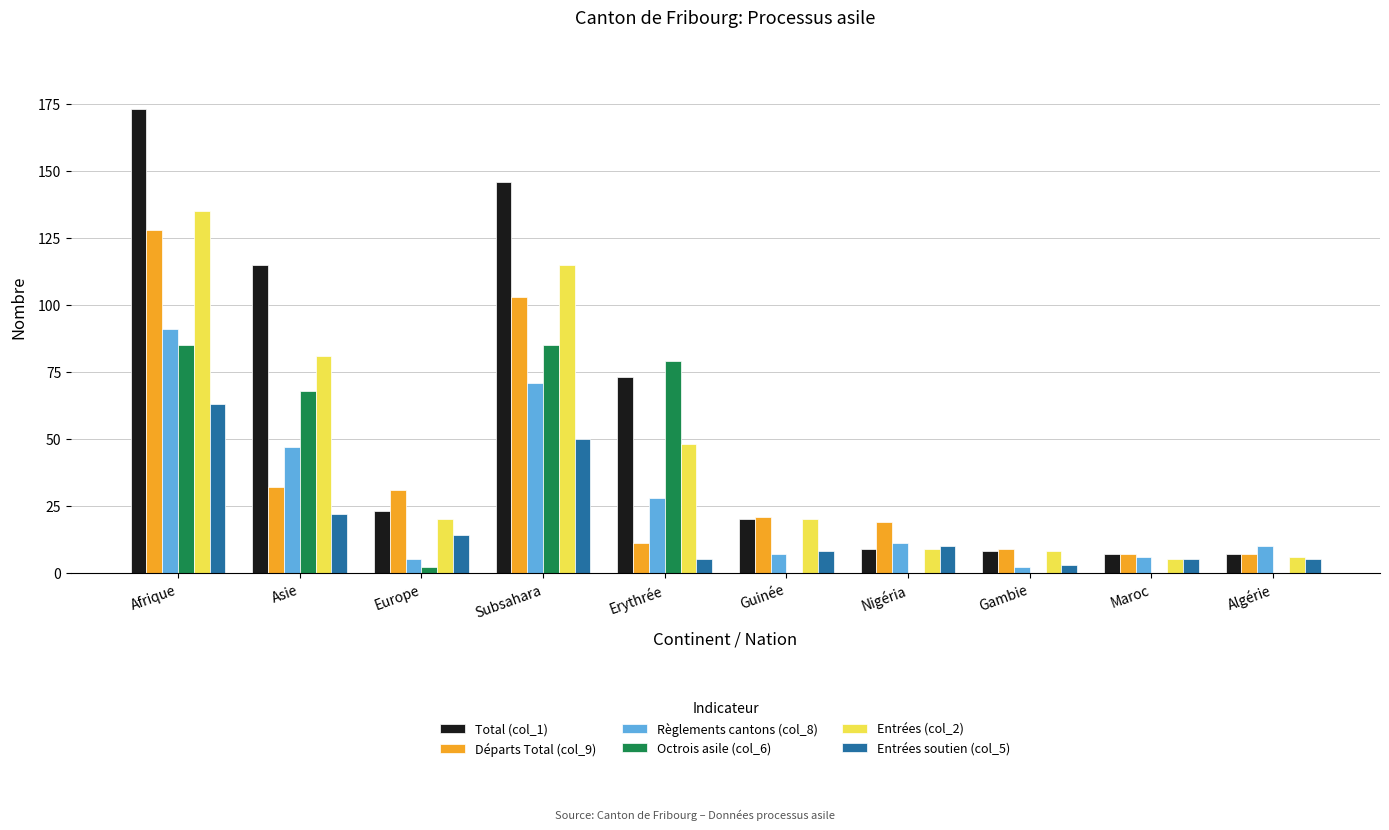

What is the total value across all series at Maroc?

30